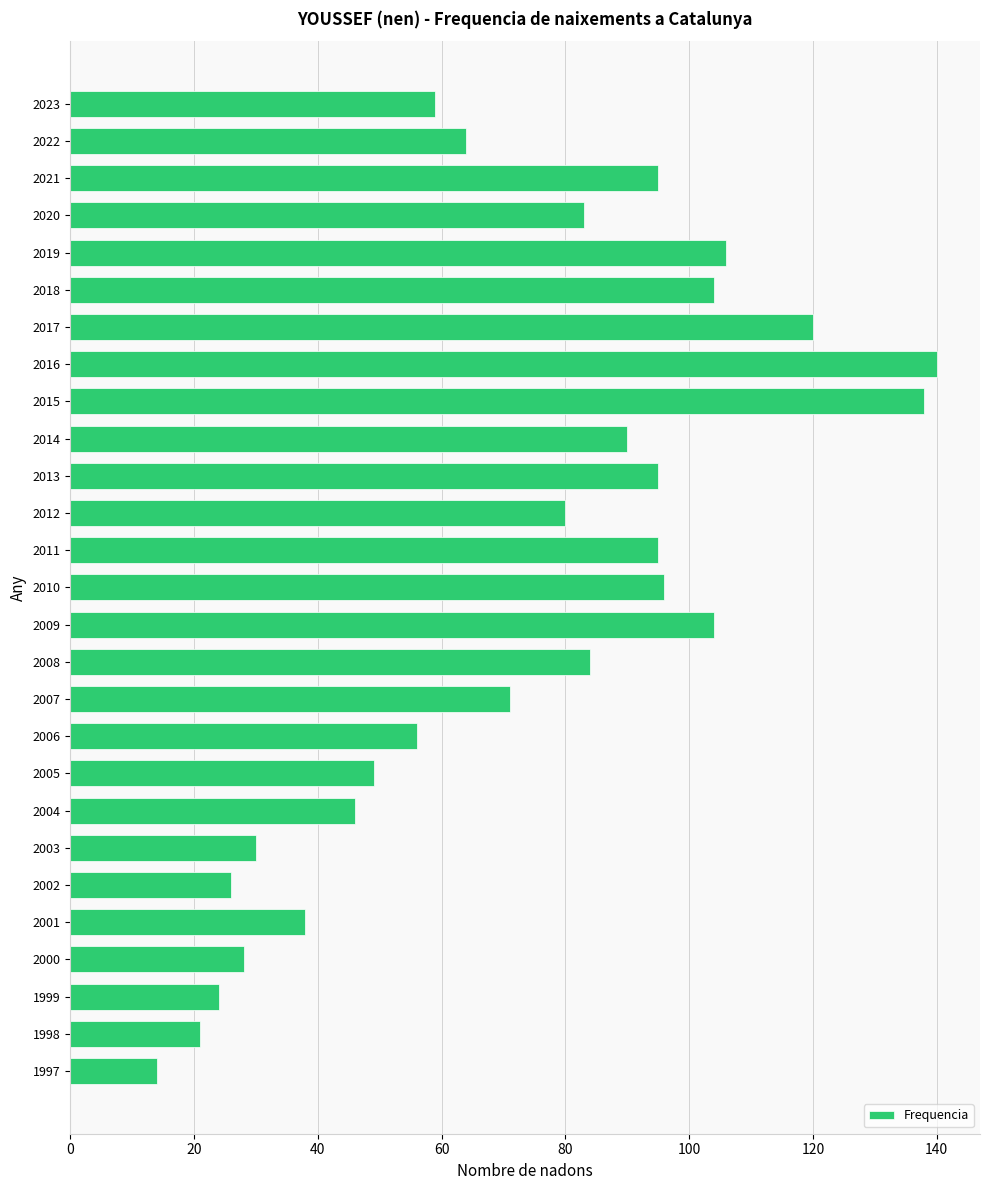

What is the difference between the maximum and minimum values?

126